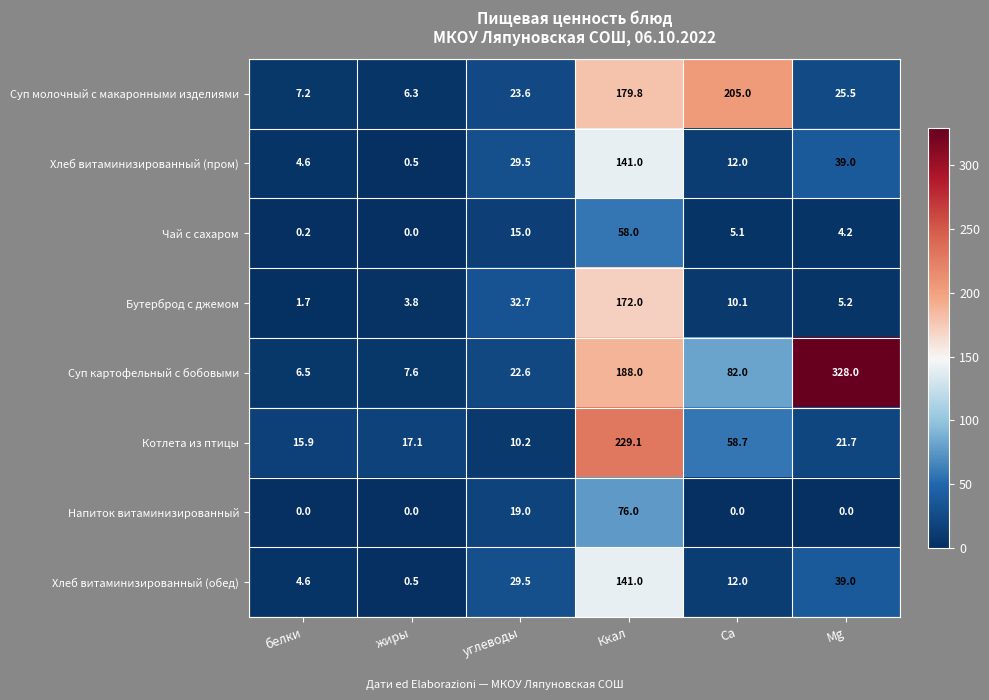

At how many categories does at least one series exceed 53?

3